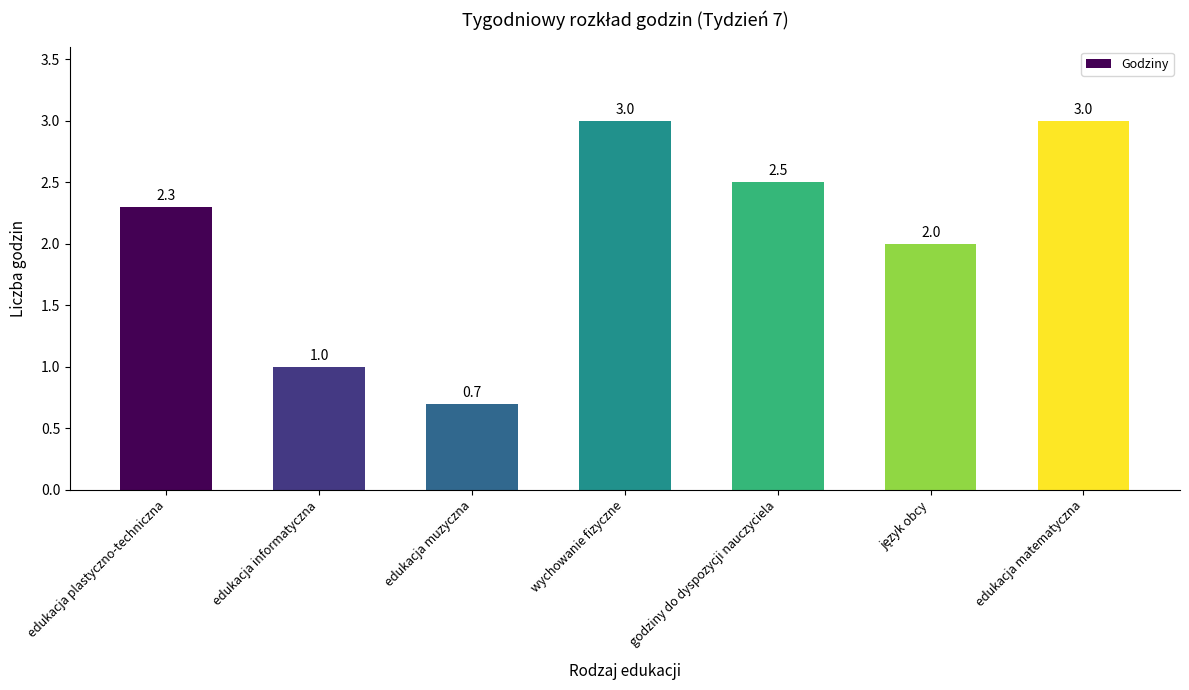

What is the difference between the maximum and minimum values?

2.3